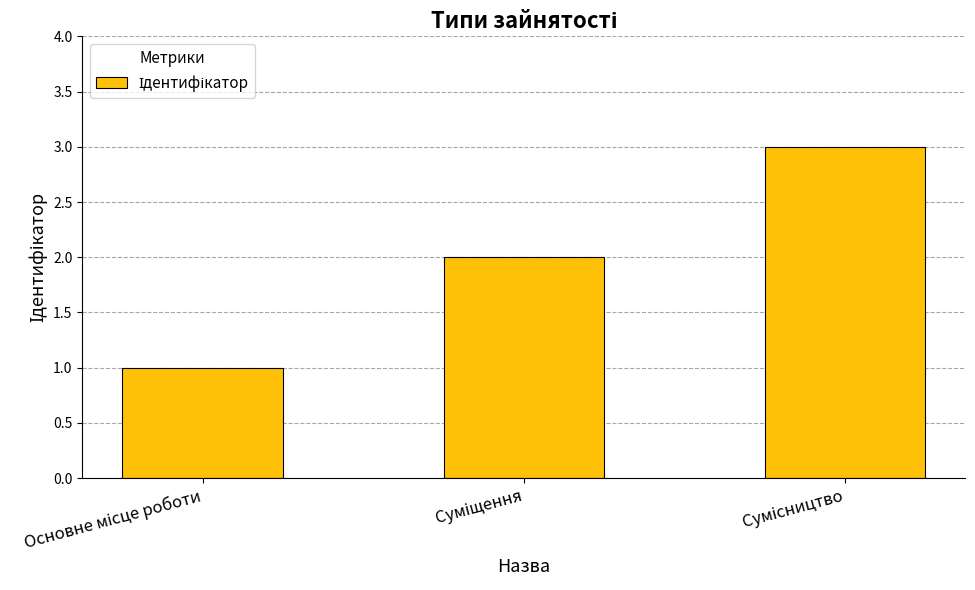

What is the greatest value displayed?

3